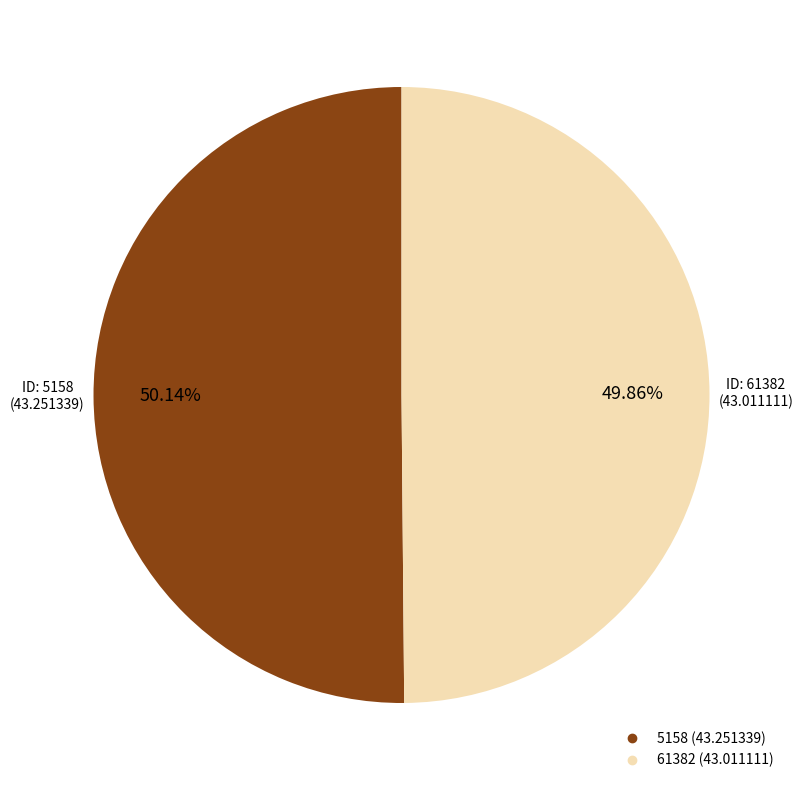

Is it true that 61382 is 50% of the pie?

True